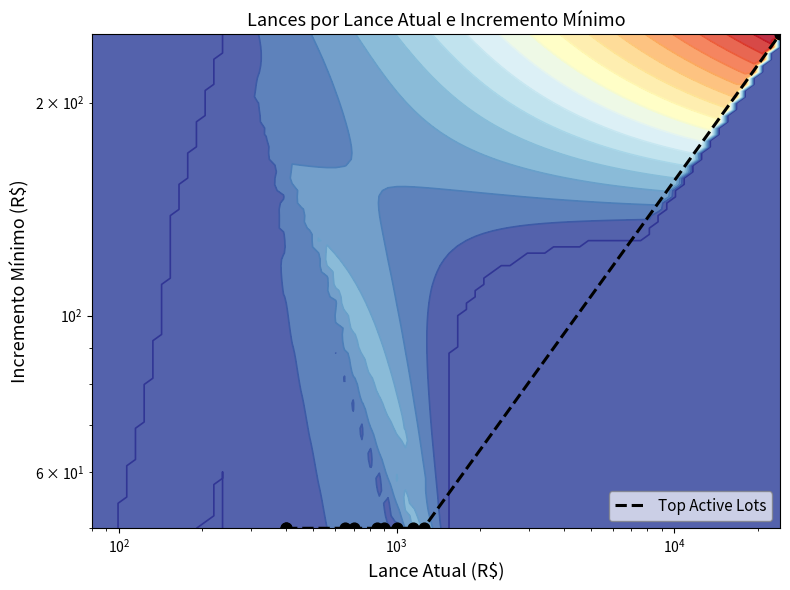

What is the smallest value displayed?

50